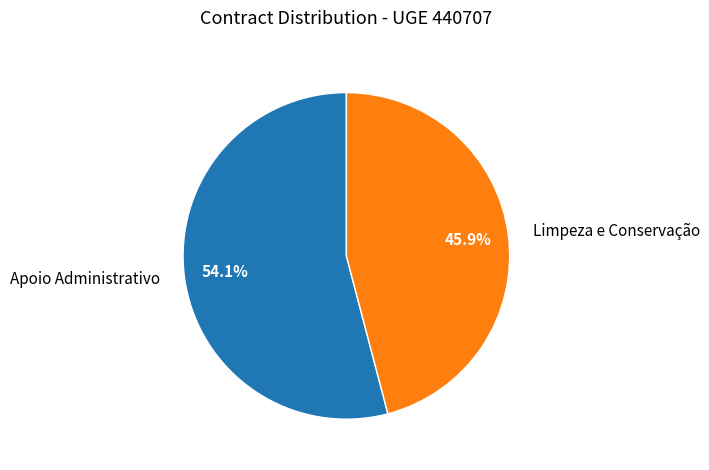

Combined, what portion of the pie is Limpeza e Conservação and Apoio Administrativo?

100.0%